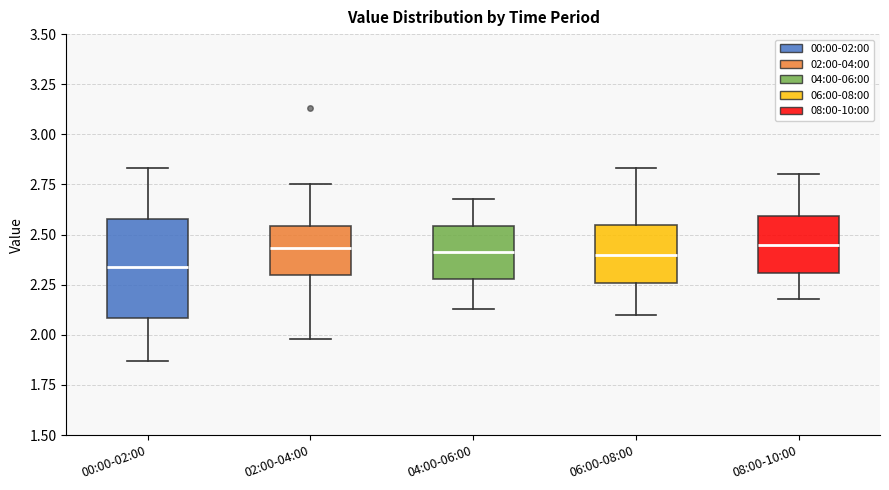

Reading left to right, read every box against the y-axis: the position of its median line, the range the box covers, and the ends of its whiskers. The values are not printed on the chart, so give them approximately, as read against the axis.

00:00-02:00: median 2.35, box 2.10 to 2.60, whiskers 1.85 to 2.85
02:00-04:00: median 2.45, box 2.30 to 2.55, whiskers 2.00 to 2.75
04:00-06:00: median 2.40, box 2.30 to 2.55, whiskers 2.15 to 2.70
06:00-08:00: median 2.40, box 2.25 to 2.55, whiskers 2.10 to 2.85
08:00-10:00: median 2.45, box 2.30 to 2.60, whiskers 2.20 to 2.80